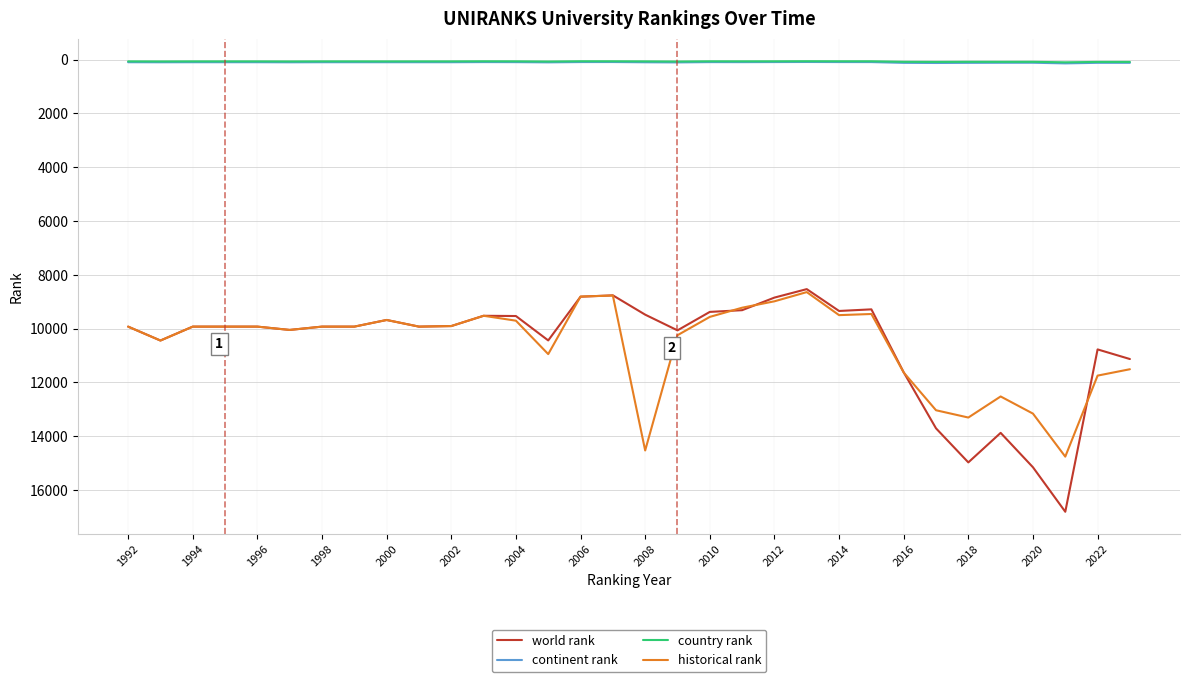

True or false: world rank has more than 0 points higher than both neighbors.

True